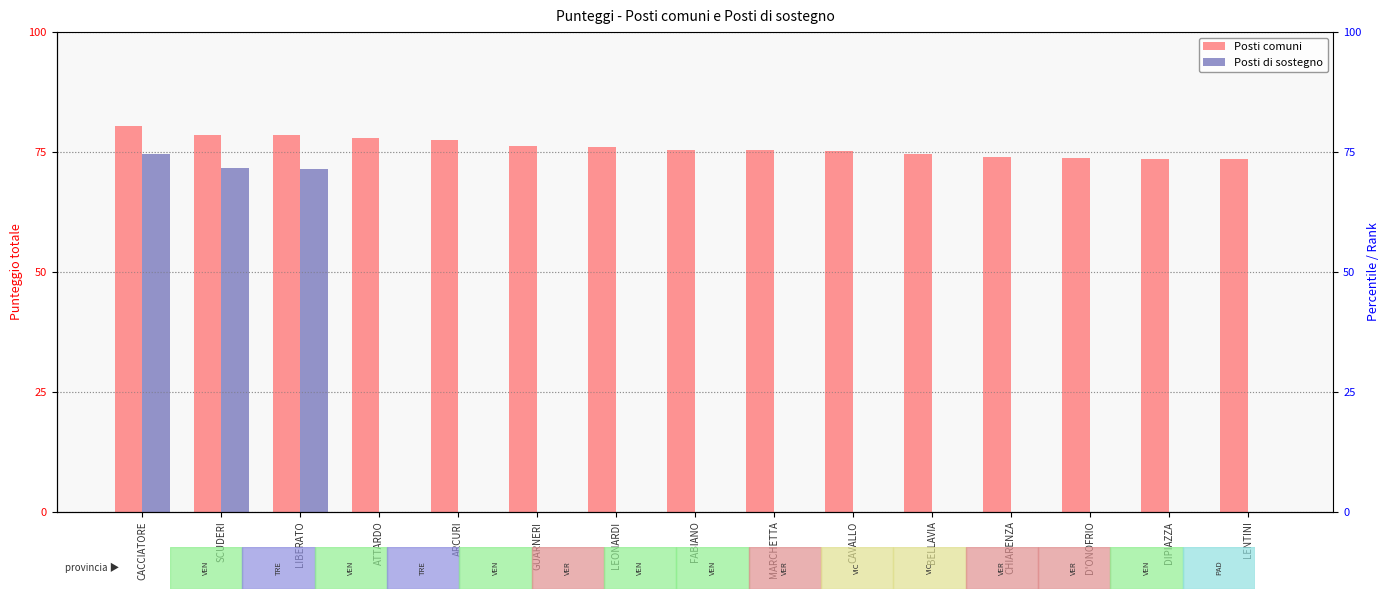

What is the maximum value for Posti comuni?

80.5